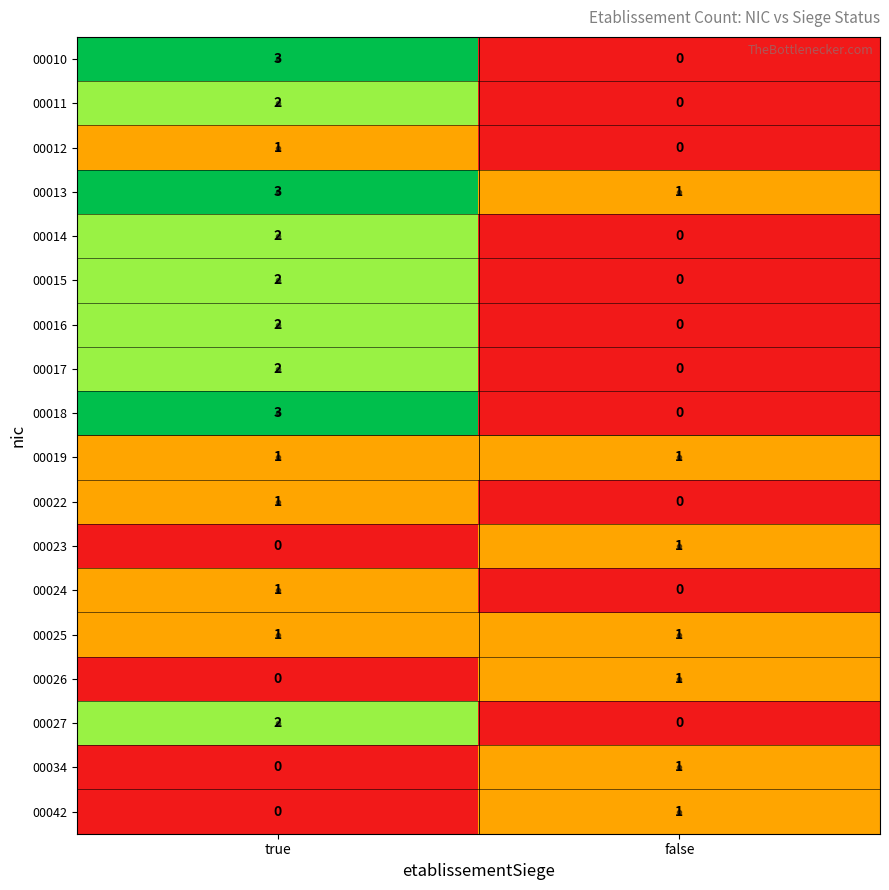

Which series has the largest total across all categories?

00013